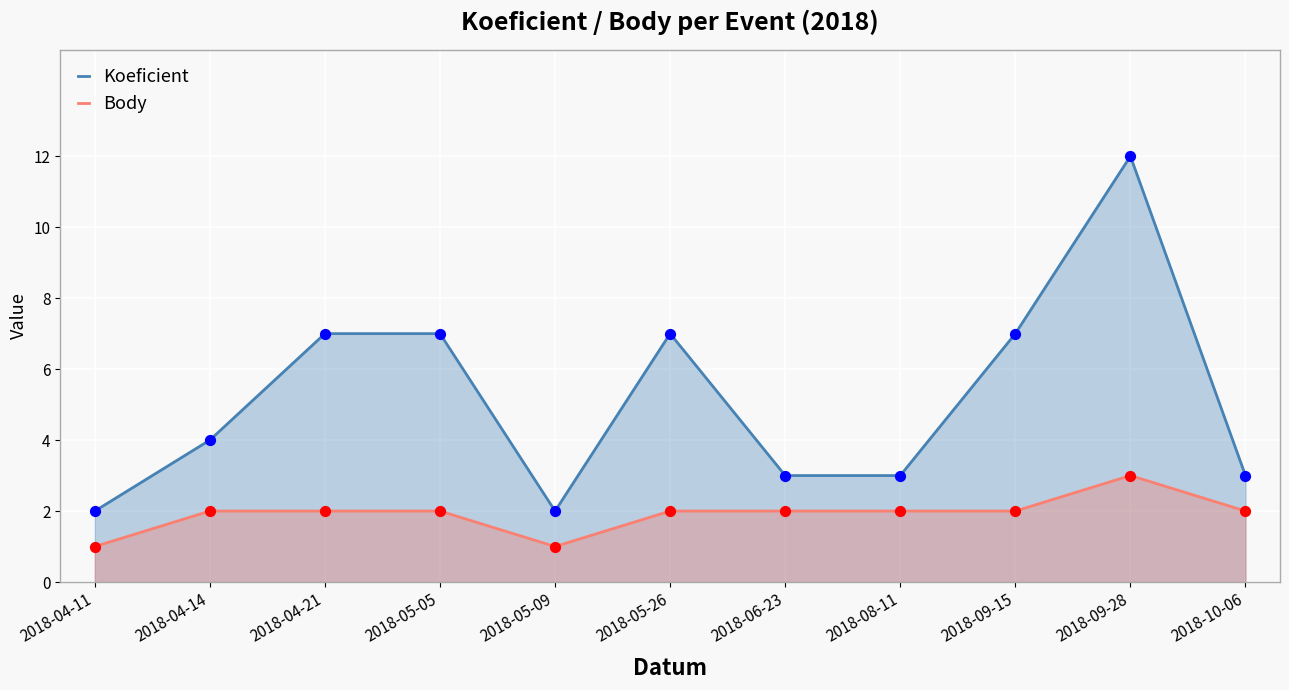

At how many categories does at least one series exceed 4?

5